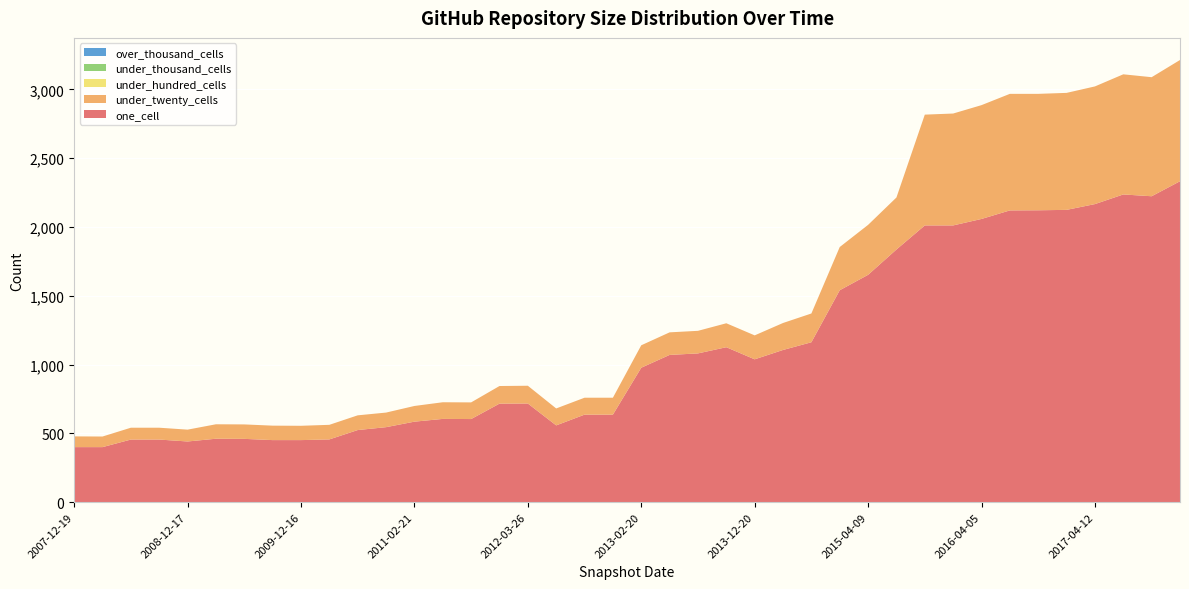

Reading left to right, list all the values displayed in this chart.

one_cell: 400	400	455	455	441	461	460	451	451	456	524	545	585	605	604	716	717	558	636	636	977	1070	1081	1126	1038	1106	1162	1540	1652	1836	2011	2011	2058	2120	2121	2124	2166	2236	2223	2332
under_twenty_cells: 78	77	86	86	86	105	105	105	104	106	107	106	114	121	121	128	129	123	123	123	163	164	164	174	174	196	209	314	363	378	805	813	827	847	846	850	855	873	865	881
under_hundred_cells: 0	0	0	0	0	0	0	0	0	0	0	0	0	0	0	0	0	0	0	0	0	0	0	0	0	0	0	0	0	0	0	0	0	0	0	0	0	0	0	0
under_thousand_cells: 0	0	0	0	0	0	0	0	0	0	0	0	0	0	0	0	0	0	0	0	0	0	0	0	0	0	0	0	0	0	0	0	0	0	0	0	0	0	0	0
over_thousand_cells: 0	0	0	0	0	0	0	0	0	0	0	0	0	0	0	0	0	0	0	0	0	0	0	0	0	0	0	0	0	0	0	0	0	0	0	0	0	0	0	0